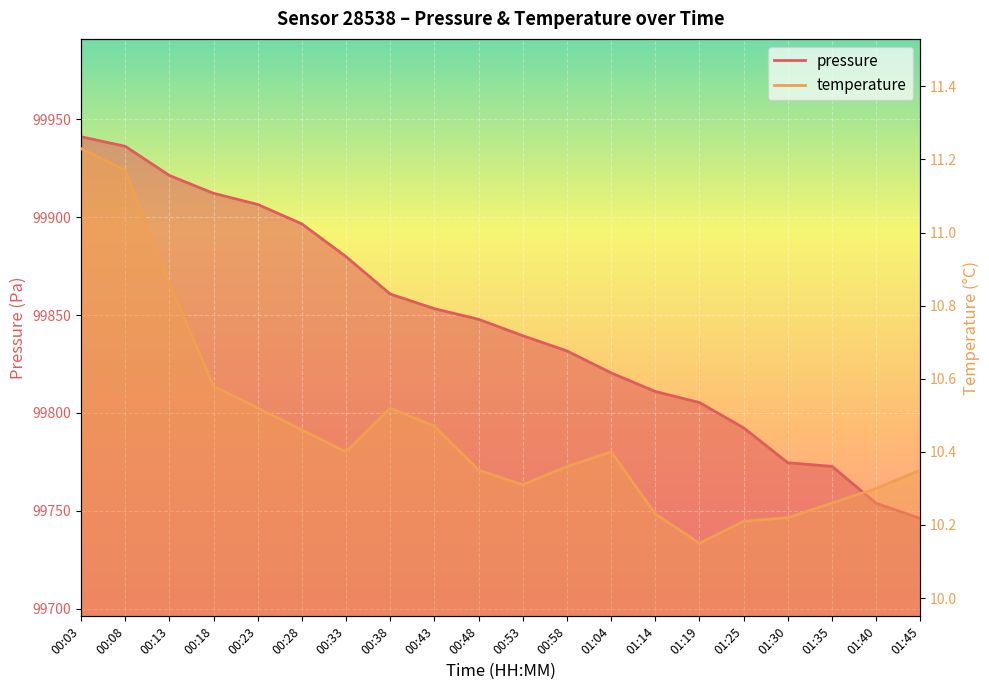

The pressure series shows 99896.6 at 00:28. True or false?

True